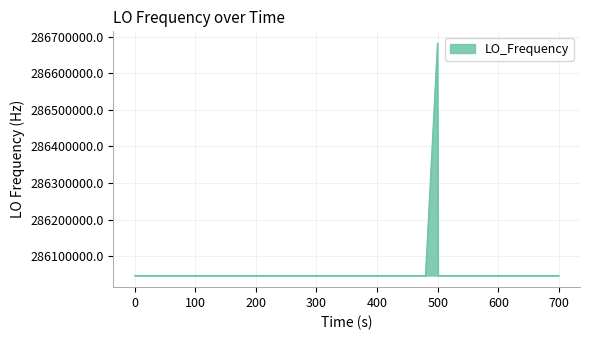

What is the smallest value displayed?

286046998.3